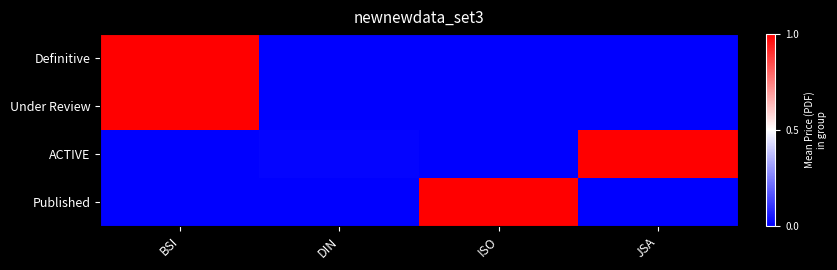

Reading left to right, list all the values displayed in this chart.

Definitive: BSI=1.0	DIN=0.0	ISO=0.0	JSA=0.0
Under Review: BSI=1.0	DIN=0.0	ISO=0.0	JSA=0.0
ACTIVE: BSI=0.0	DIN=0.0	ISO=0.0	JSA=1.0
Published: BSI=0.0	DIN=0.0	ISO=1.0	JSA=0.0